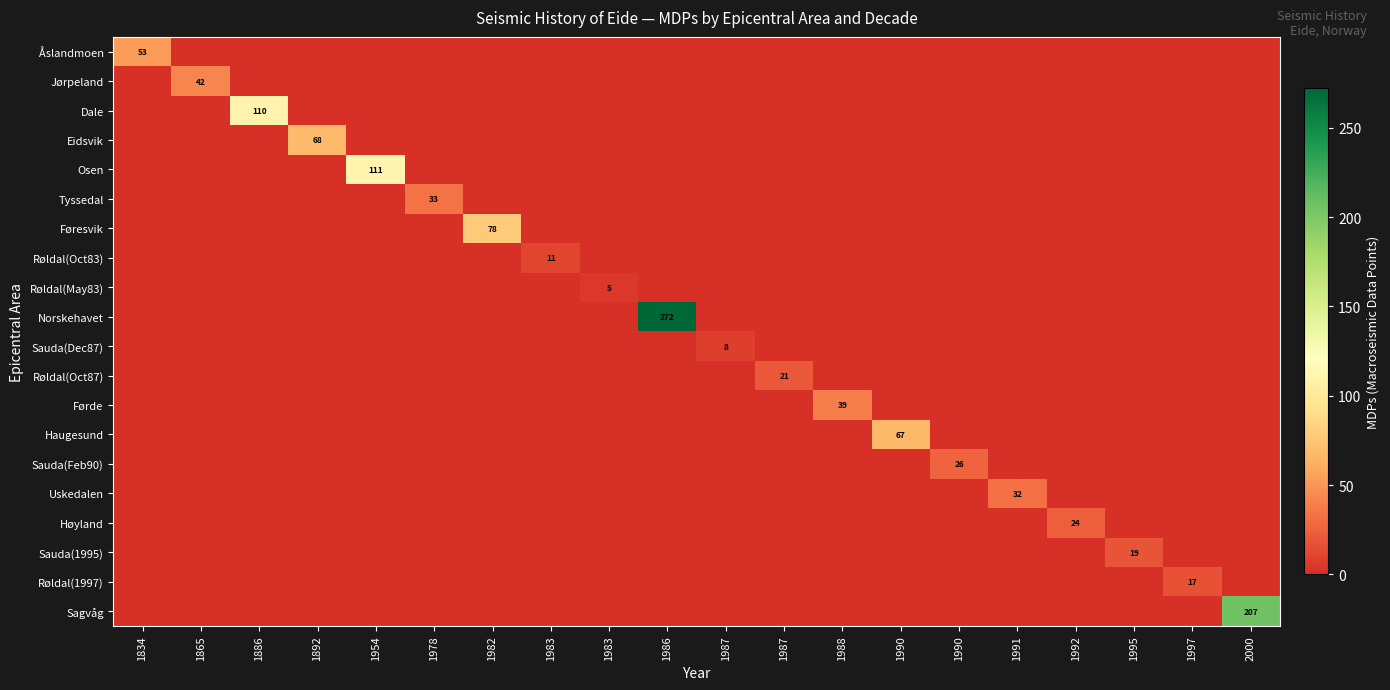

What is the total value across all series at 1886?

110